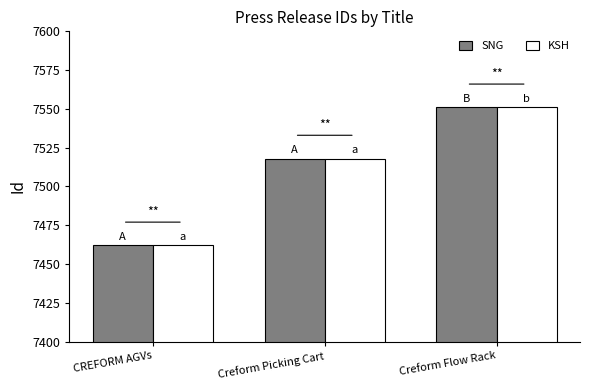

Which label corresponds to the smallest value in the chart?

CREFORM AGVs